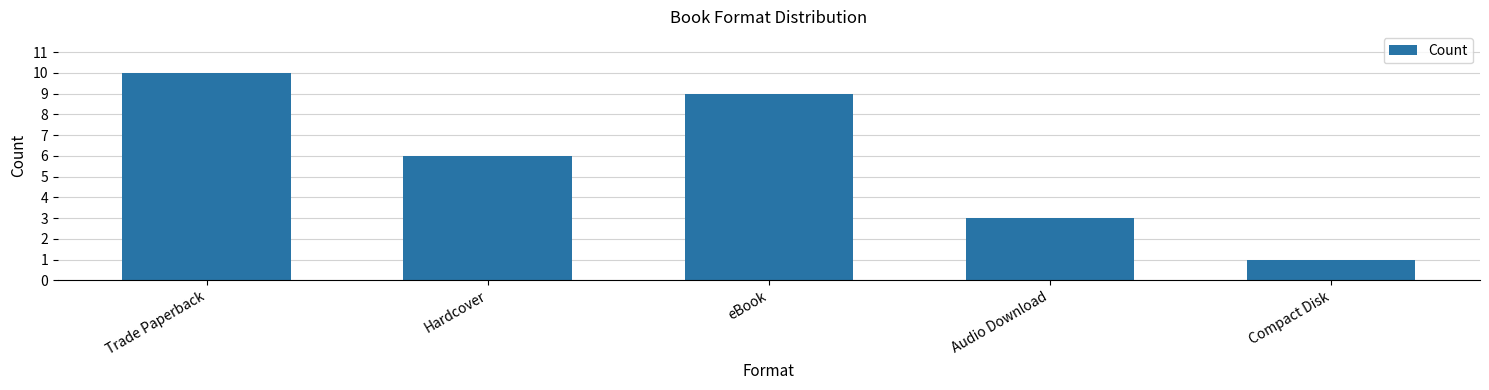

List the labels in order of value, smallest first.

Compact Disk, Audio Download, Hardcover, eBook, Trade Paperback